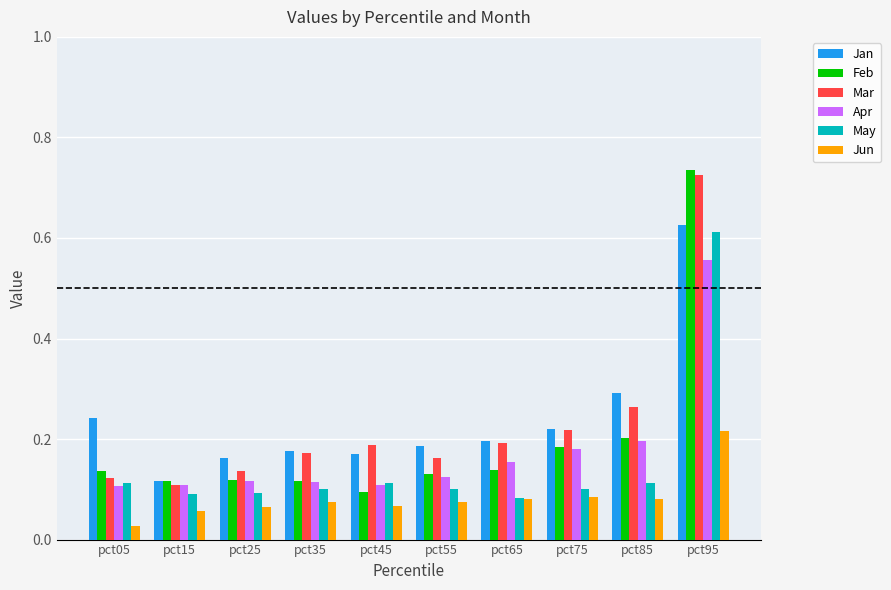

At which category is the sum across all series the highest?

pct95